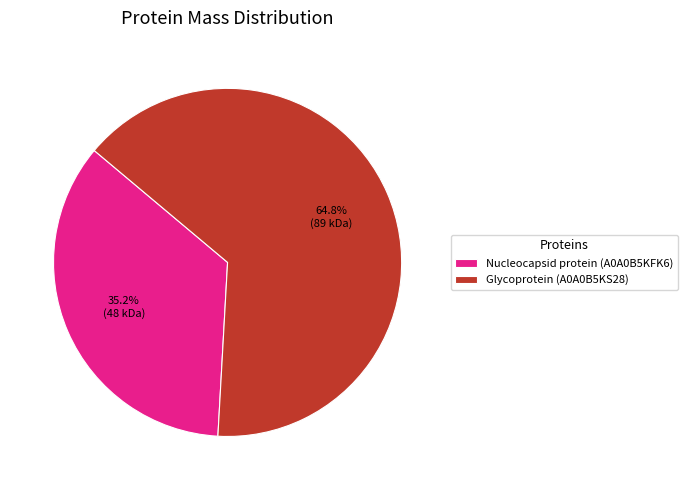

To the nearest percent, what percentage of the pie is Glycoprotein (A0A0B5KS28)?

65%